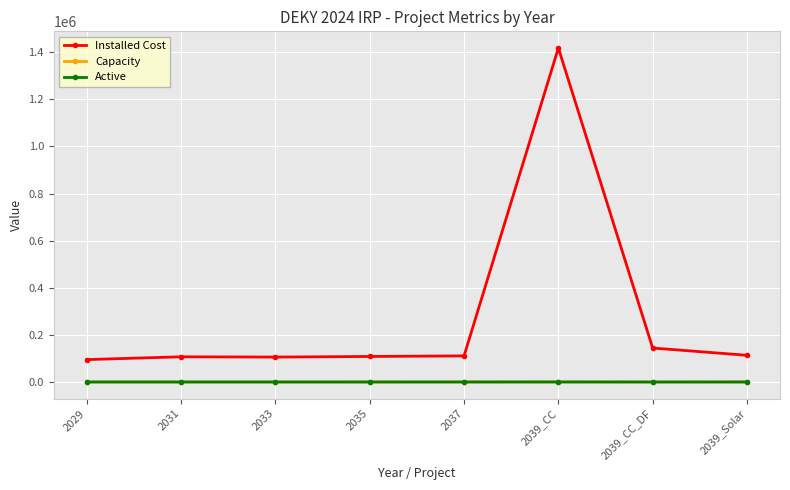

Which series has the largest total across all categories?

Installed Cost